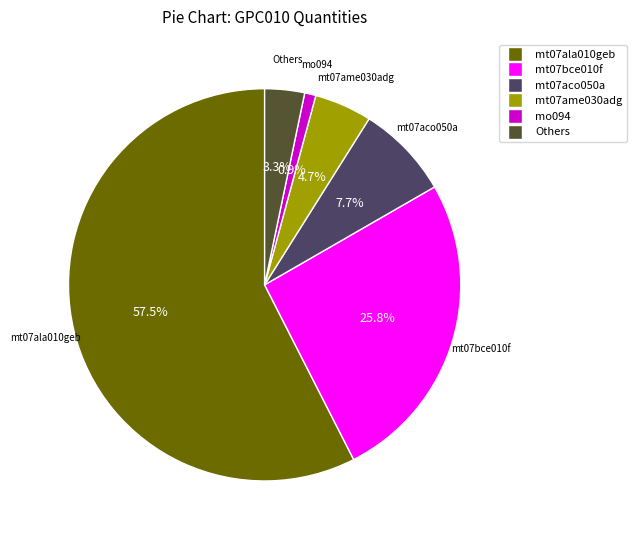

Is there a majority slice in this chart?

Yes